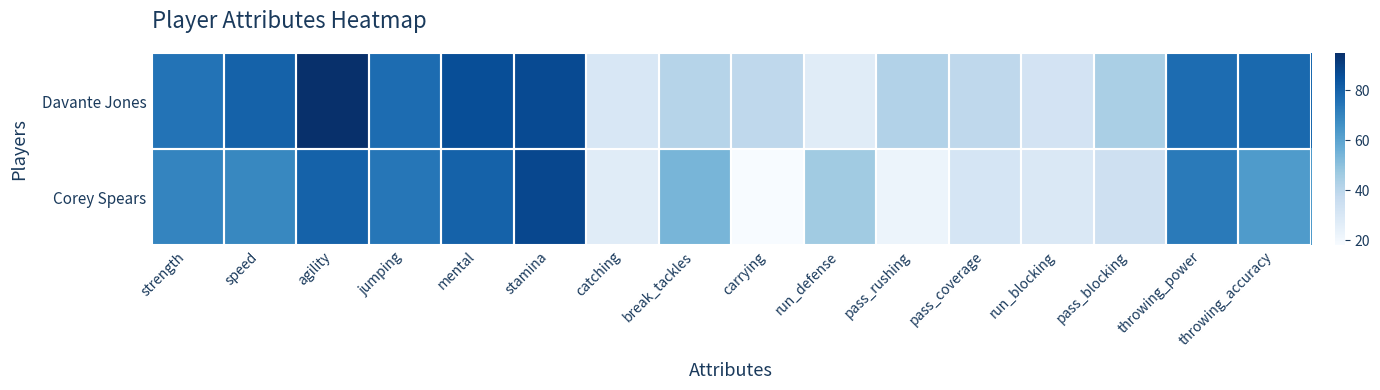

What is the total value across all series at catching?

57